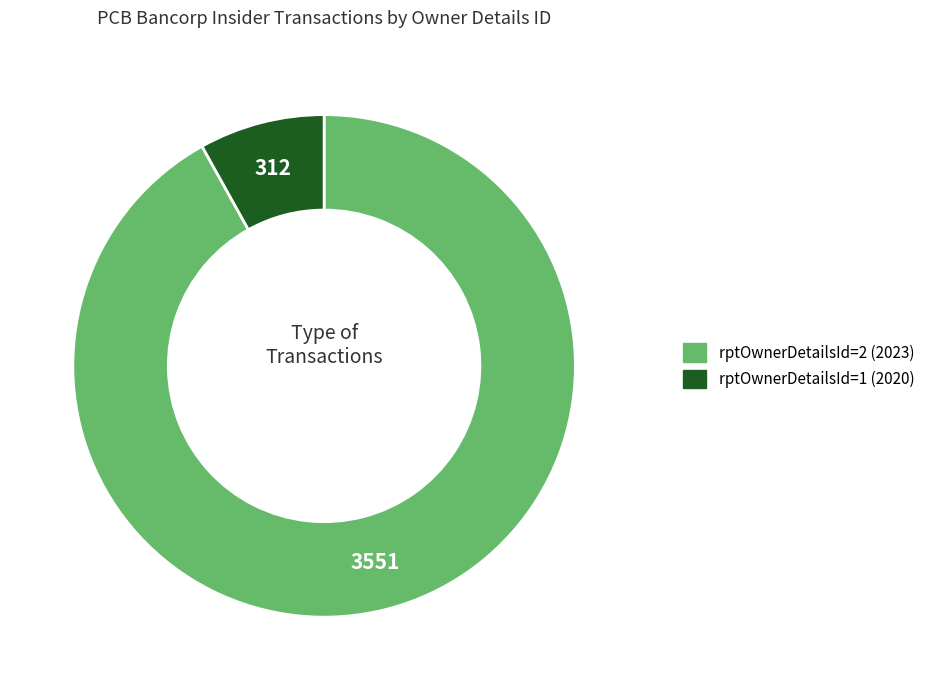

Is the sum of rptOwnerDetailsId=1 (2020) and rptOwnerDetailsId=2 (2023) greater than half?

Yes